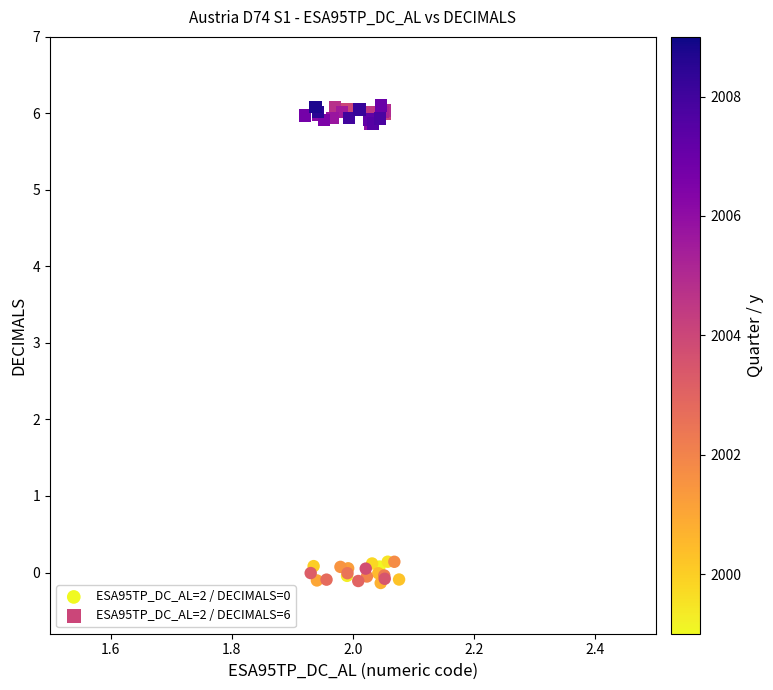

Which series reaches the maximum Y coordinate?

ESA95TP_DC_AL=2 / DECIMALS=6